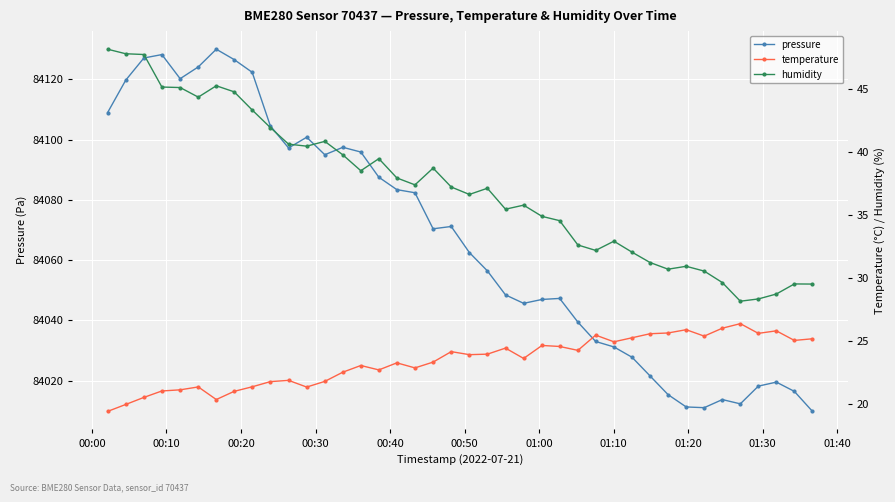

True or false: pressure and temperature intersect in this chart.

False